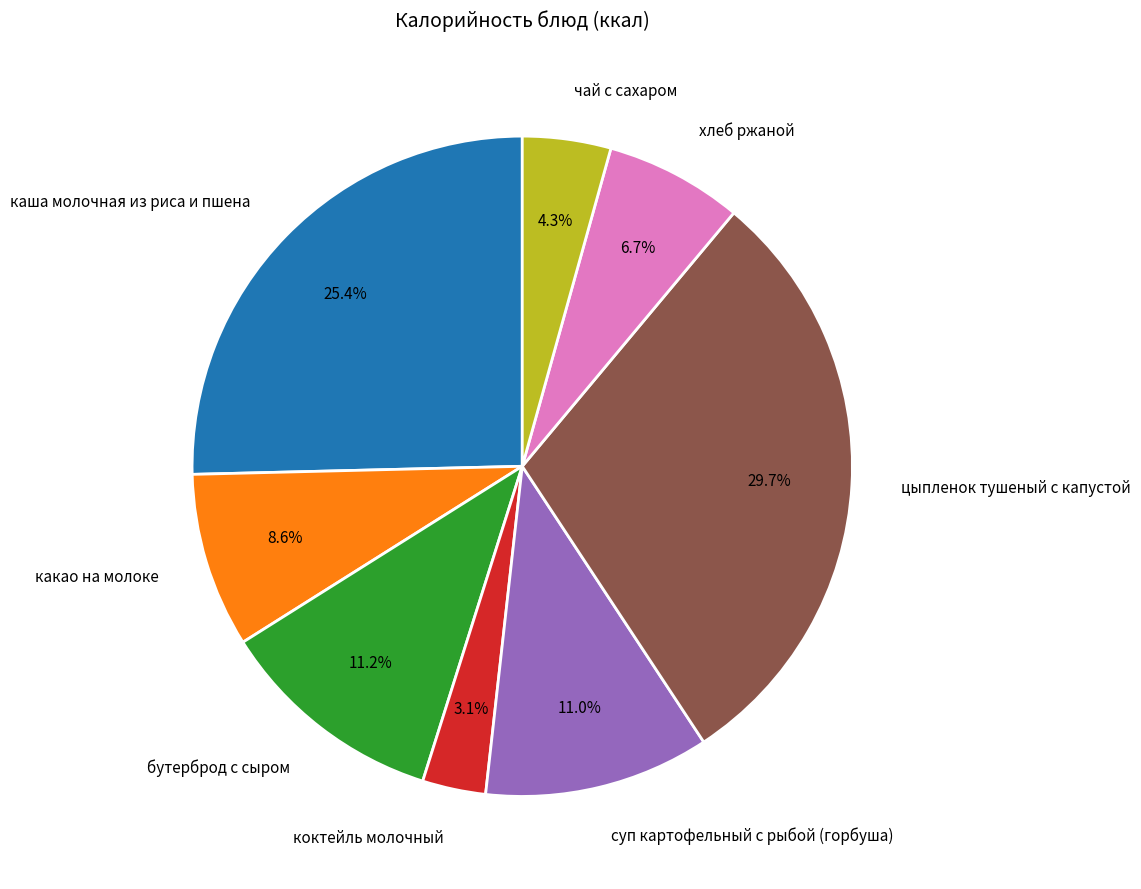

Which slice is the largest?

цыпленок тушеный с капустой